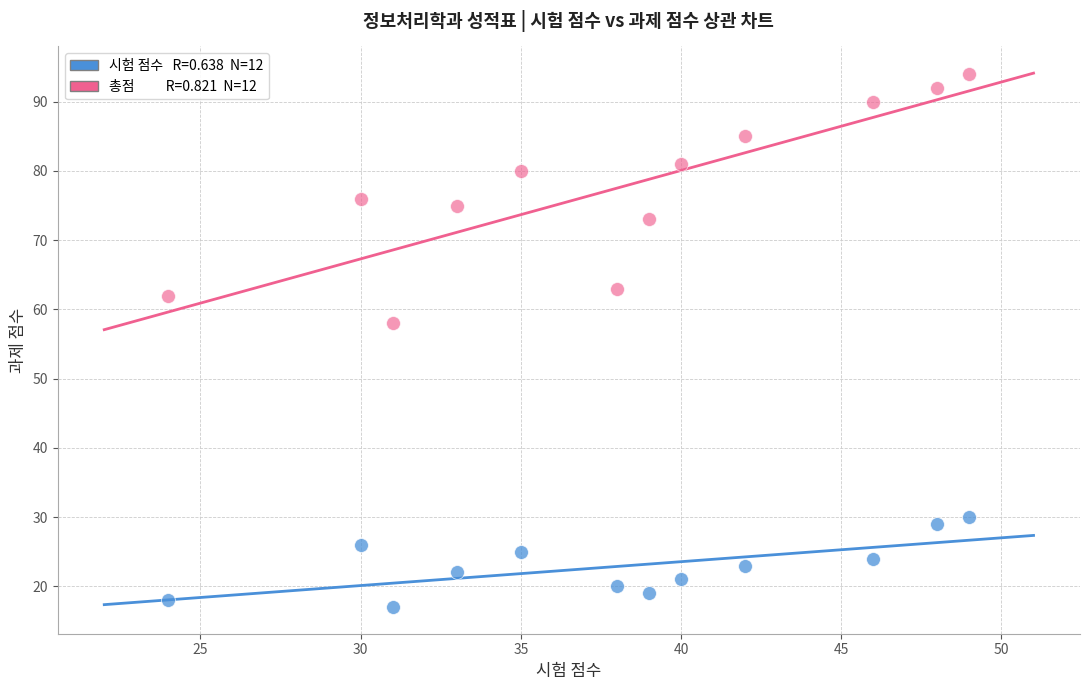

Across all data points, what is the range of Y values (max minus min)?

77